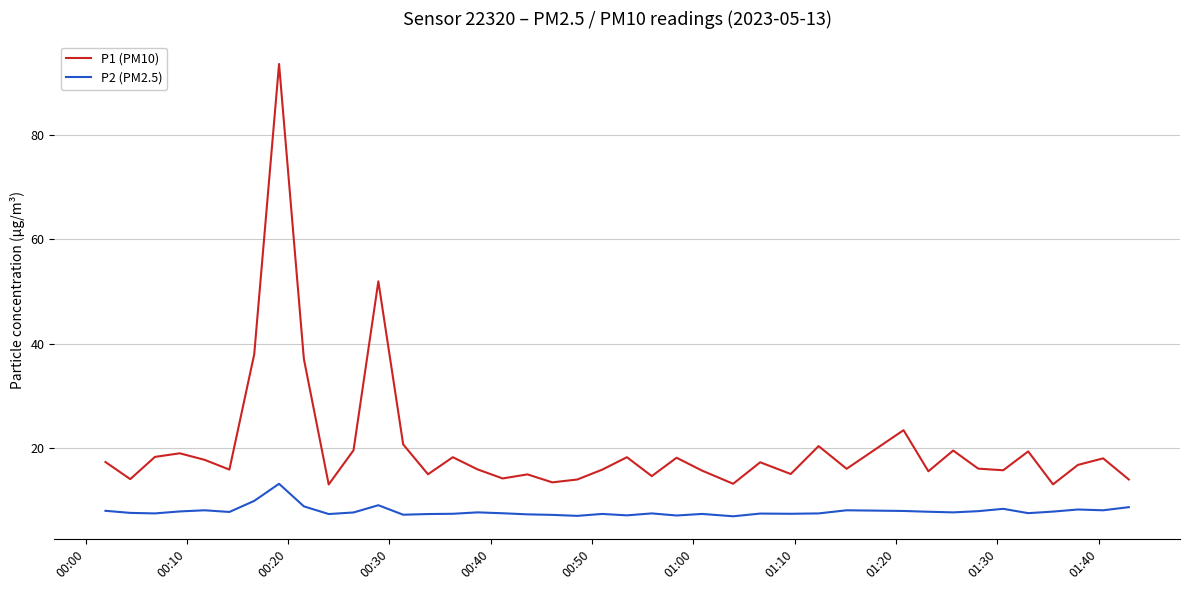

What is the sum of all P1 (PM10) values?

818.7